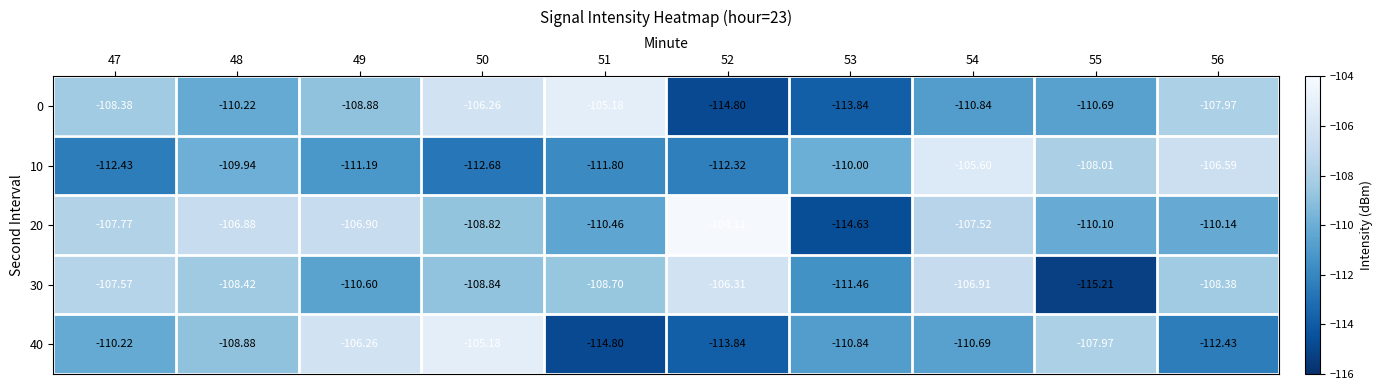

Is the value of 40 at 55 greater than the value of 10 at 56?

No